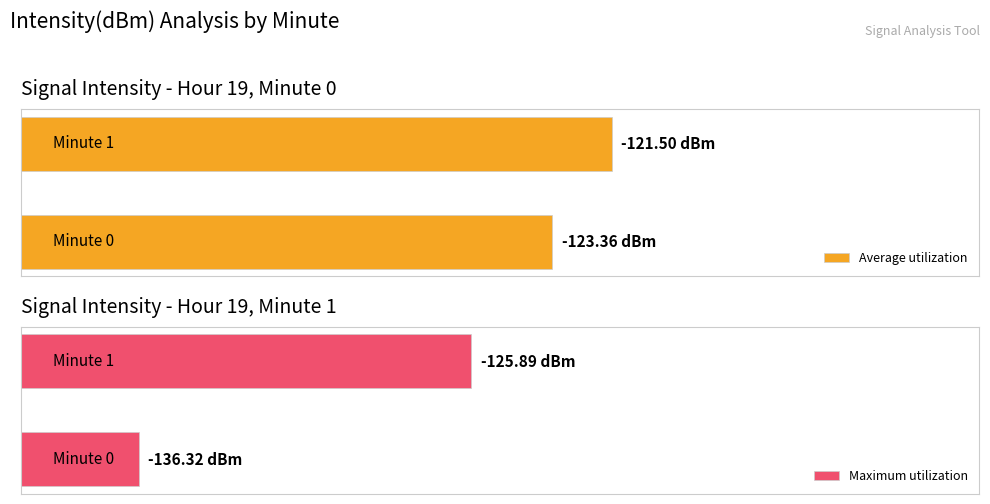

What are all the series names shown in the legend?

Average utilization, Maximum utilization